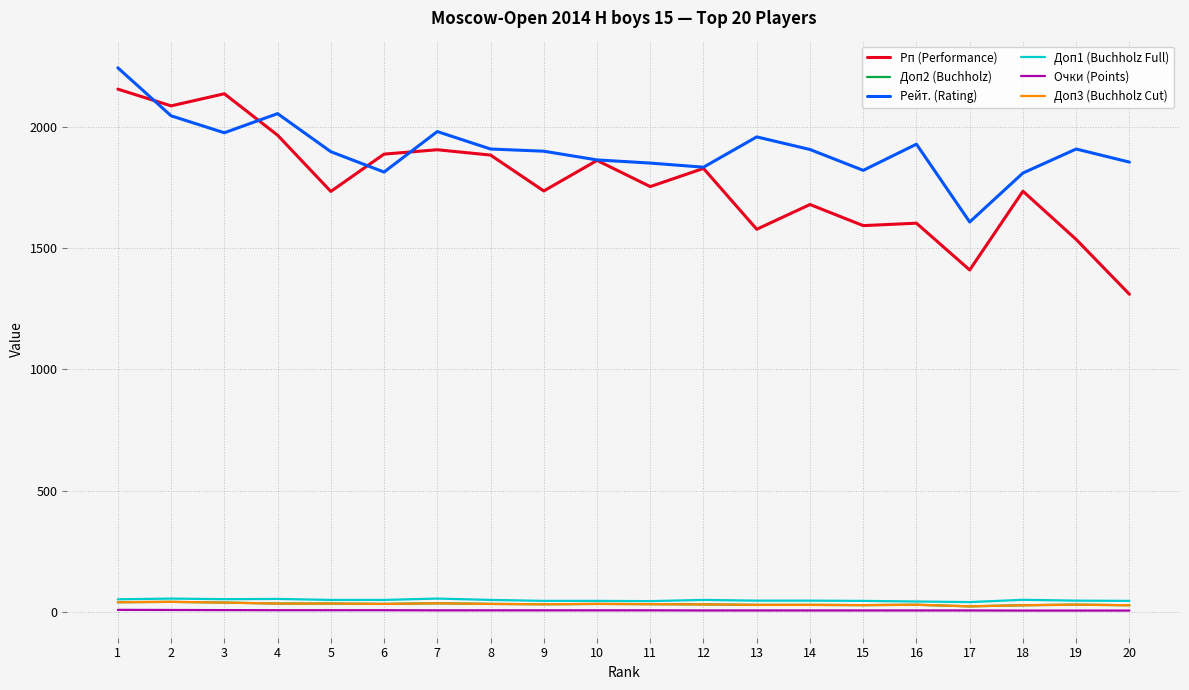

At how many categories does at least one series exceed 202?

20